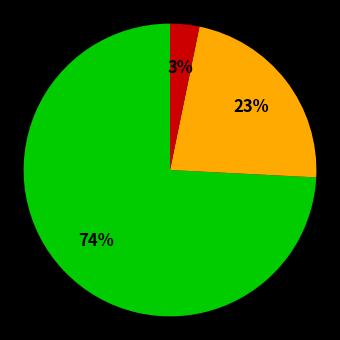

To the nearest percent, what is the average slice percentage?

33%